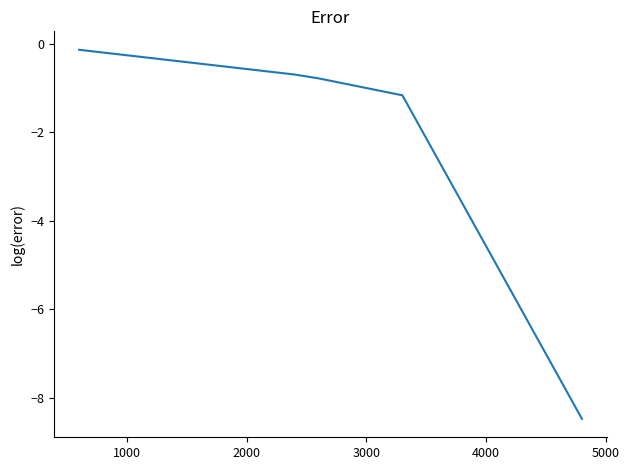

What is the minimum value shown in the chart?

-8.5